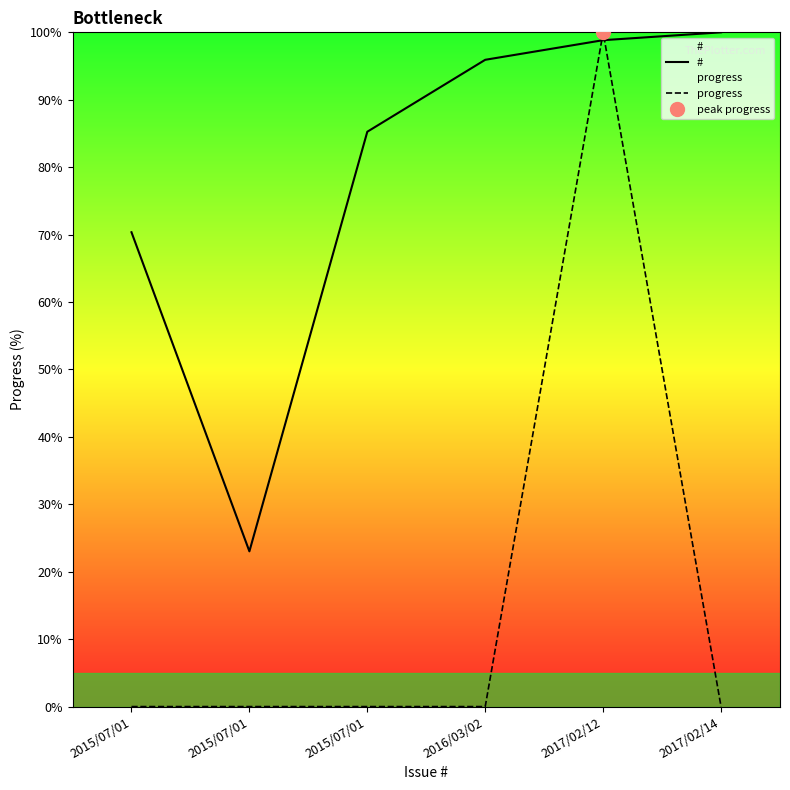

How many values in progress are above zero?

1